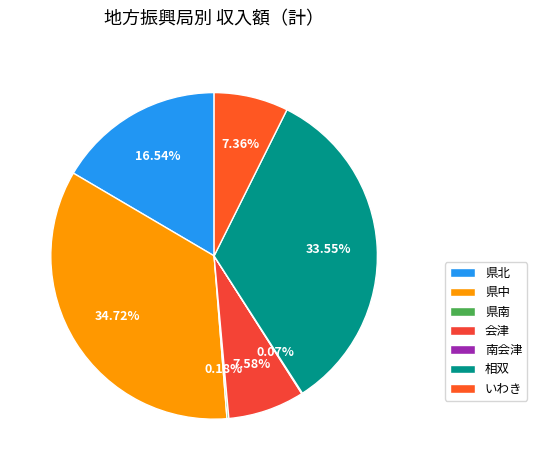

Rank the categories by value from lowest to highest.

南会津, 県南, いわき, 会津, 県北, 相双, 県中